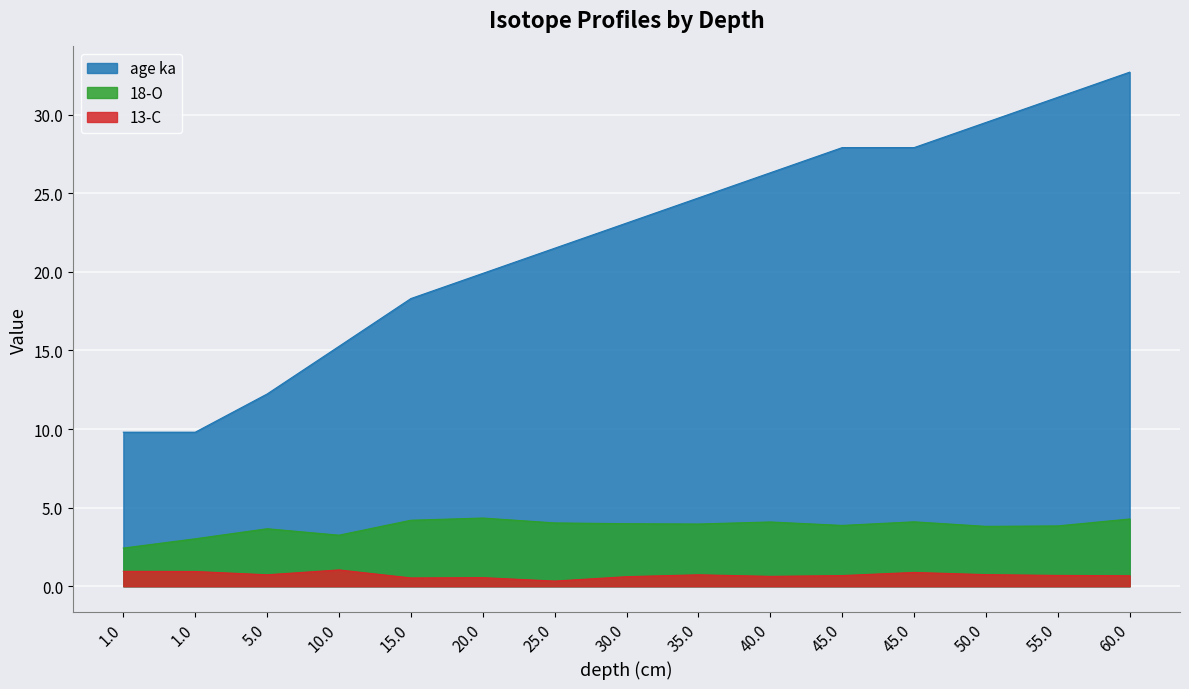

In 13-C, how many points are higher than both neighbors (excluding endpoints)?

4